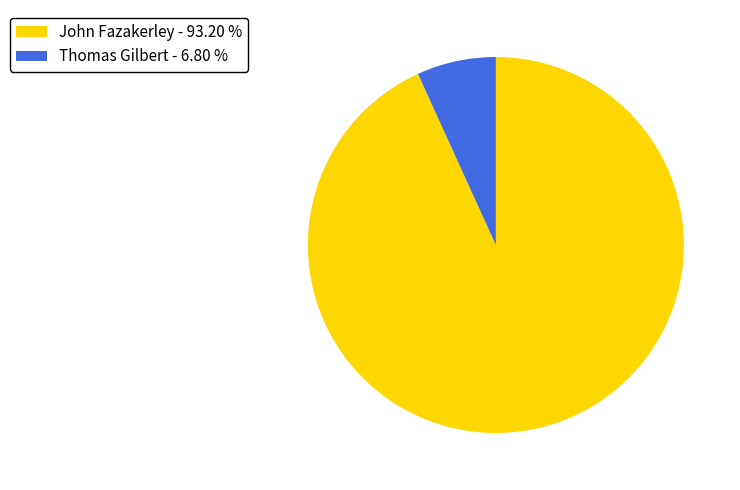

What is the smallest slice in the pie chart?

Thomas Gilbert